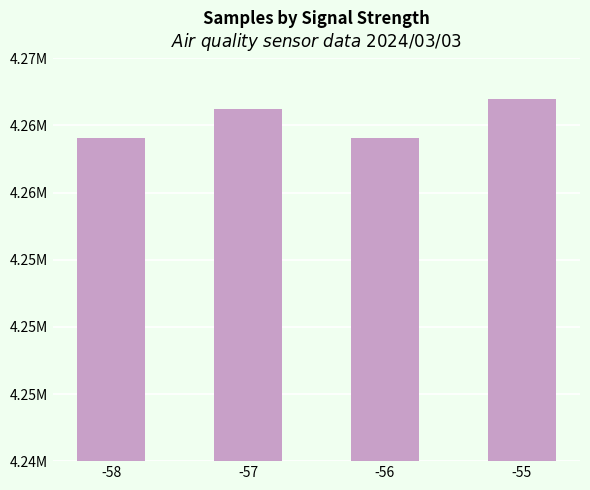

Does the chart contain any negative values?

No